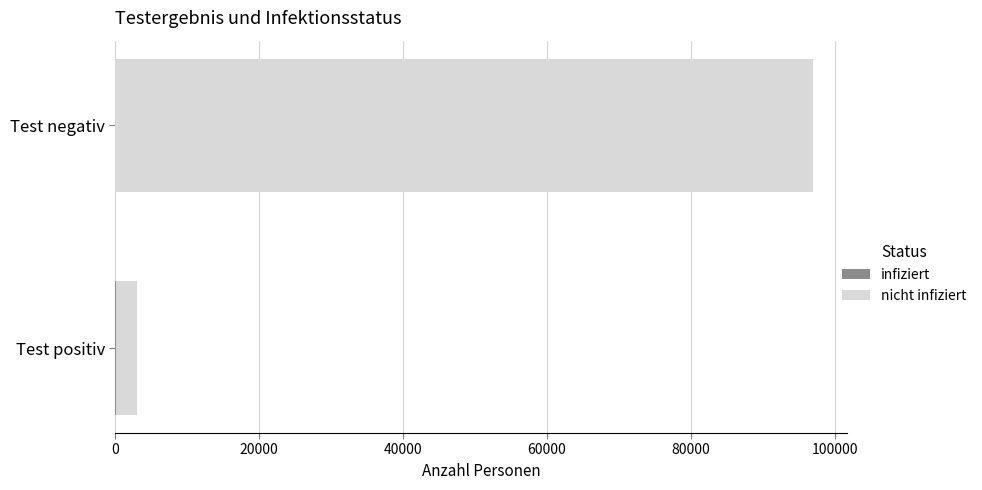

How many data points does each series have?

2